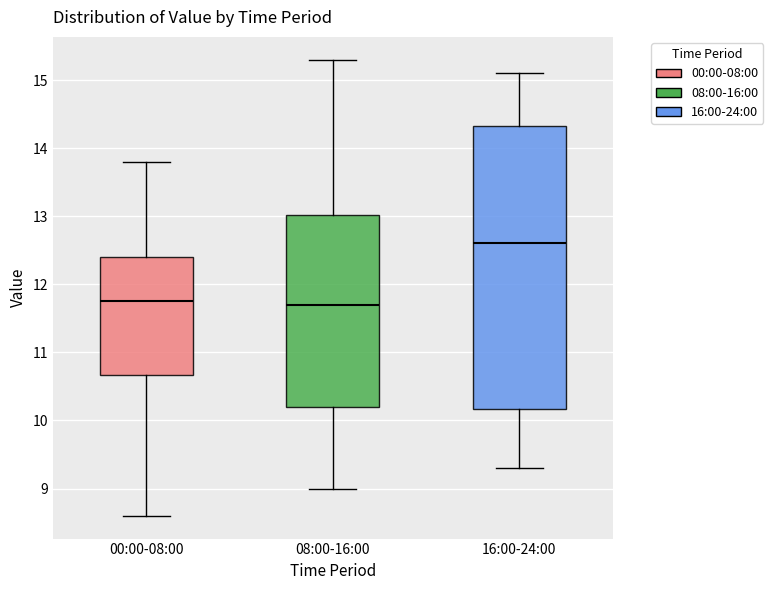

Reading left to right, transcribe this box plot: for each box, give where its median line is, the range the box spans, and where its two whiskers end, as read against the y-axis. The values are not printed on the chart, so give them approximately, as read against the axis.

00:00-08:00: median 11.8, box 10.7 to 12.4, whiskers 8.6 to 13.8
08:00-16:00: median 11.7, box 10.2 to 13.0, whiskers 9.0 to 15.3
16:00-24:00: median 12.6, box 10.2 to 14.3, whiskers 9.3 to 15.1